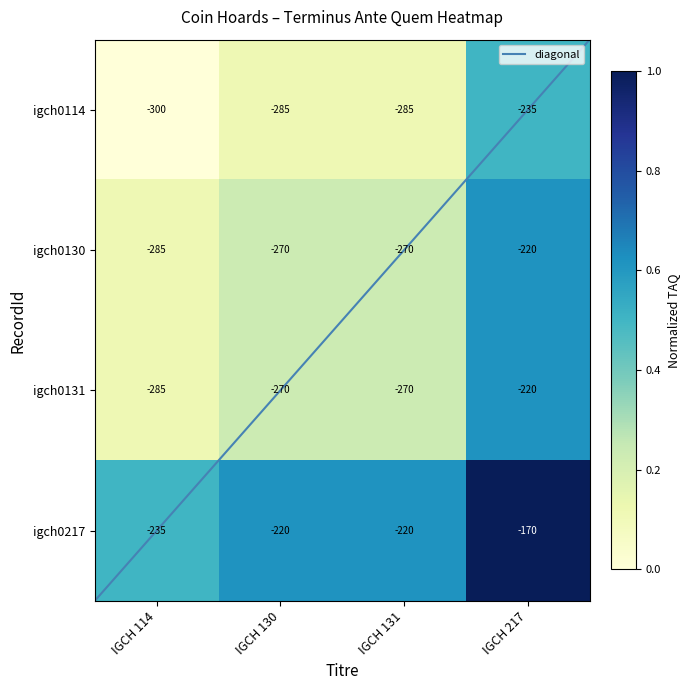

Which category has the lowest value across all series?

IGCH 114